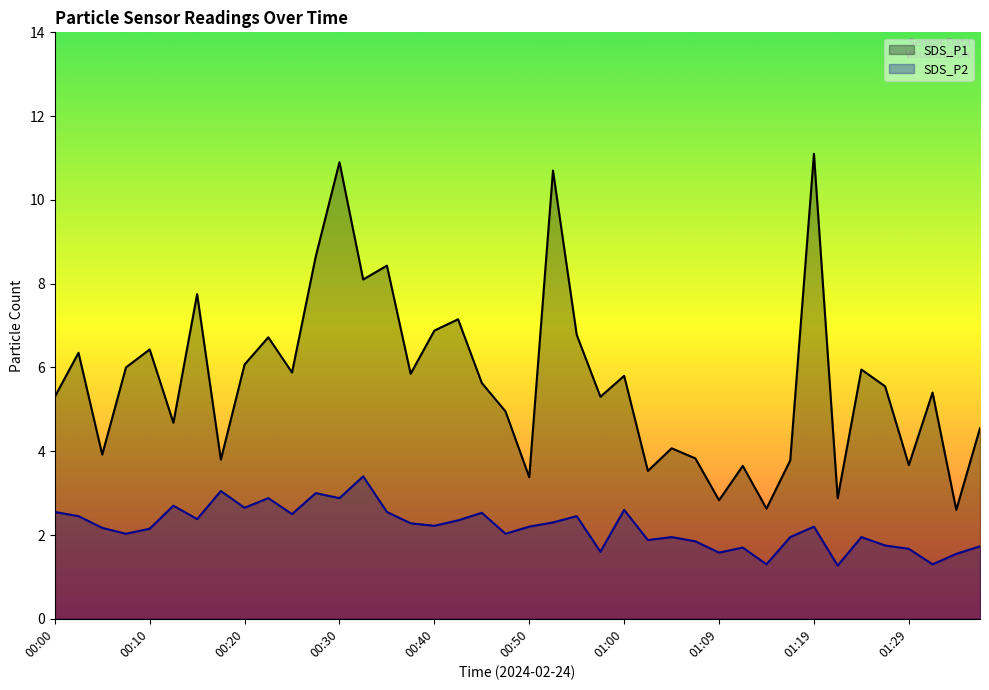

Where does the SDS_P1 series first go above 5?

00:00